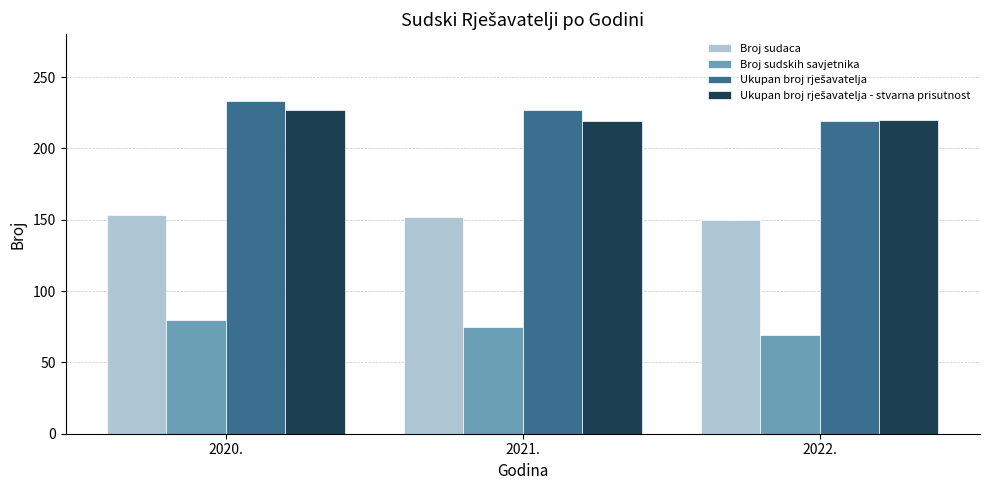

The value of Broj sudskih savjetnika at 2022. is 69. True or false?

True